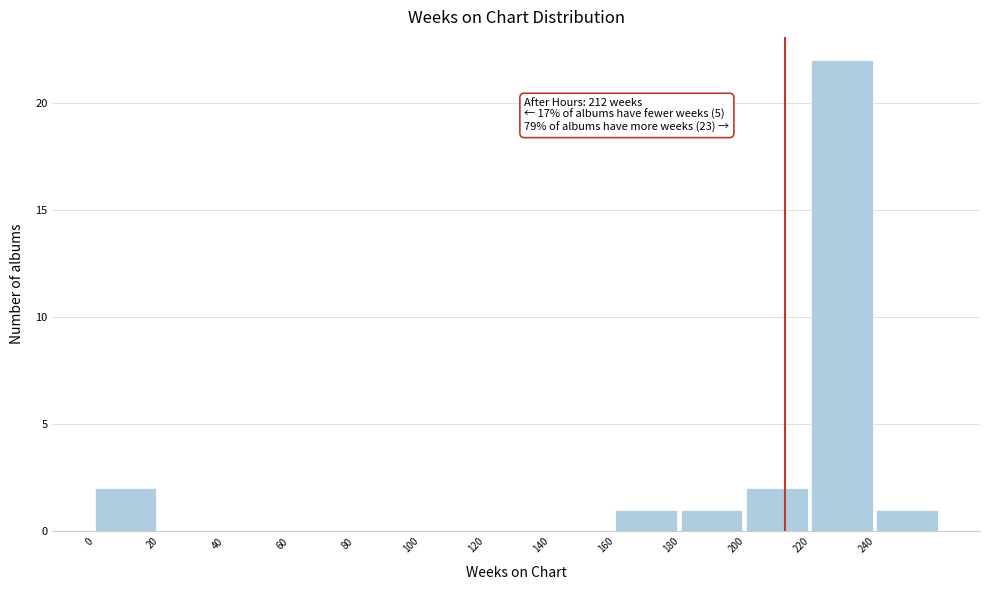

Which range on the x-axis has the tallest bar?

220 to 240